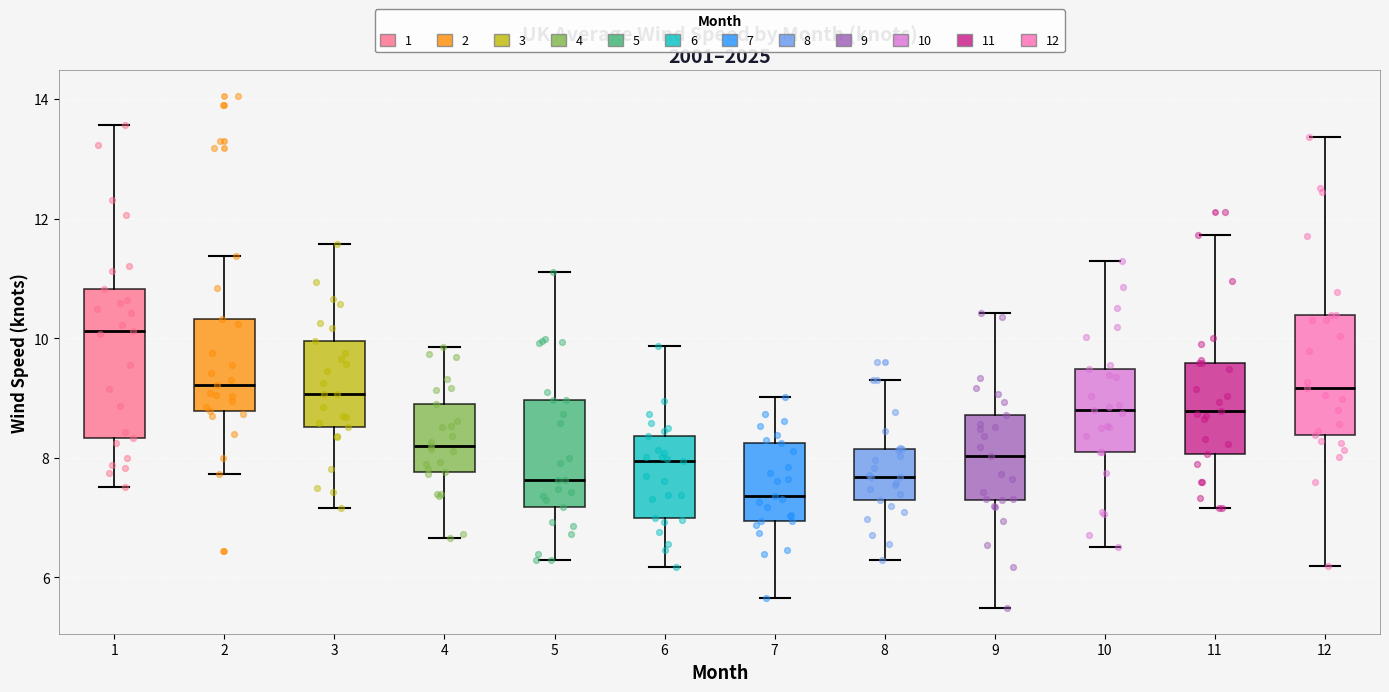

Which box has the highest median line?

1